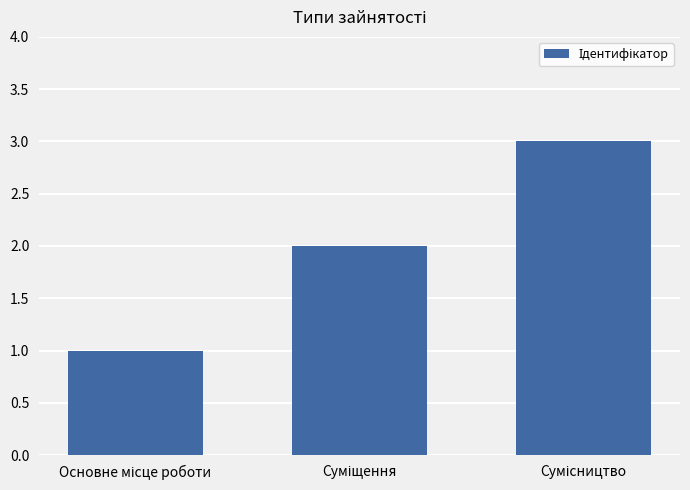

How many series are shown in this chart?

1